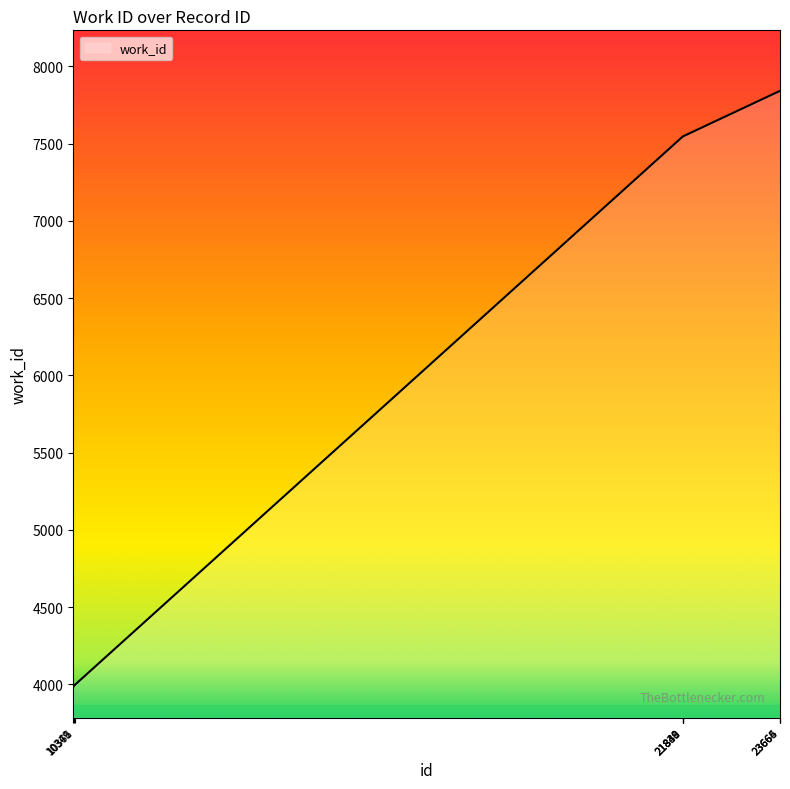

What is the greatest value displayed?

7842